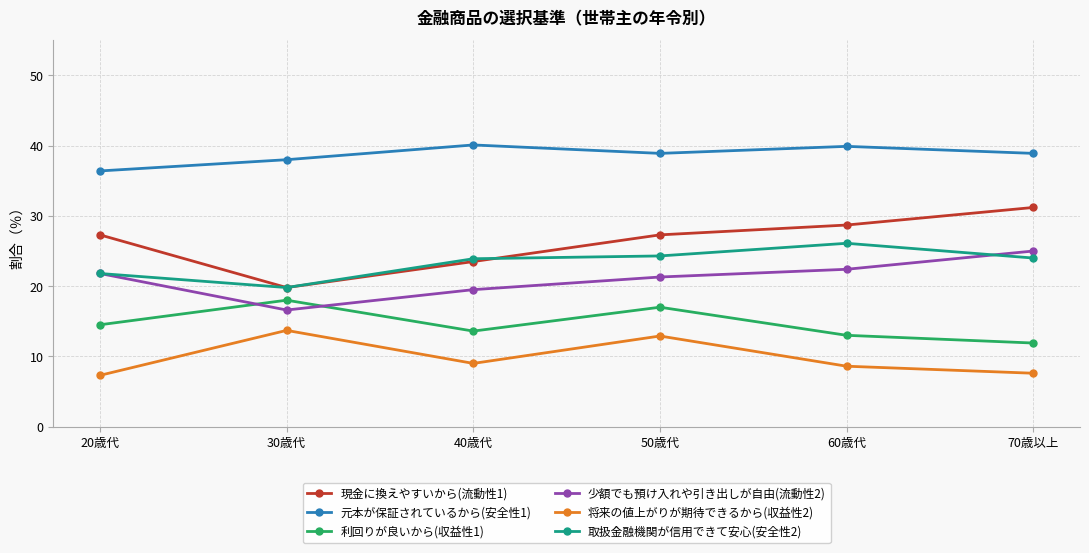

At how many categories does at least one series exceed 35?

6